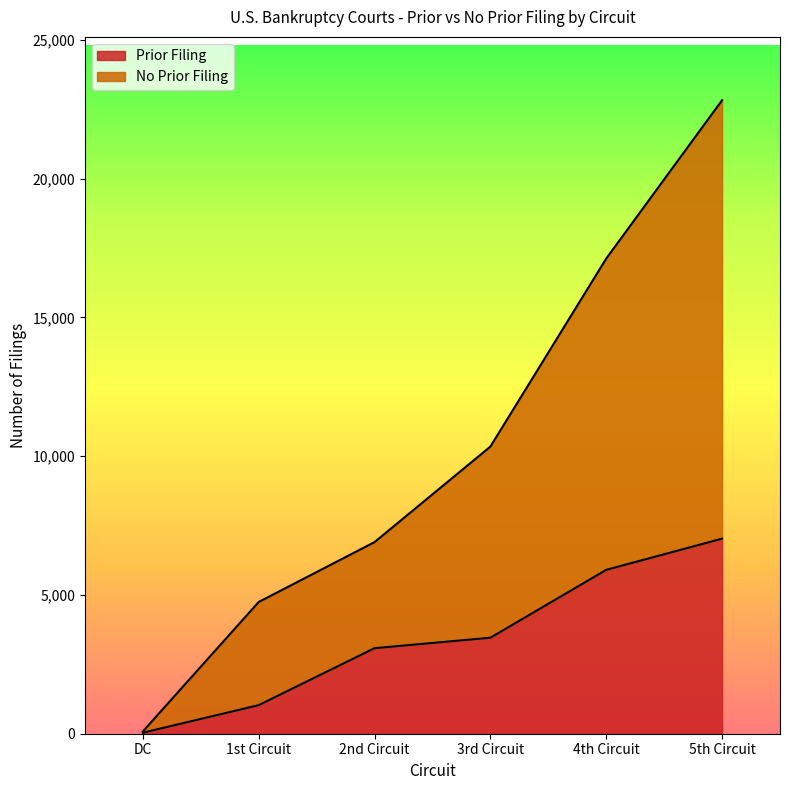

What position from the right is 4th Circuit?

2